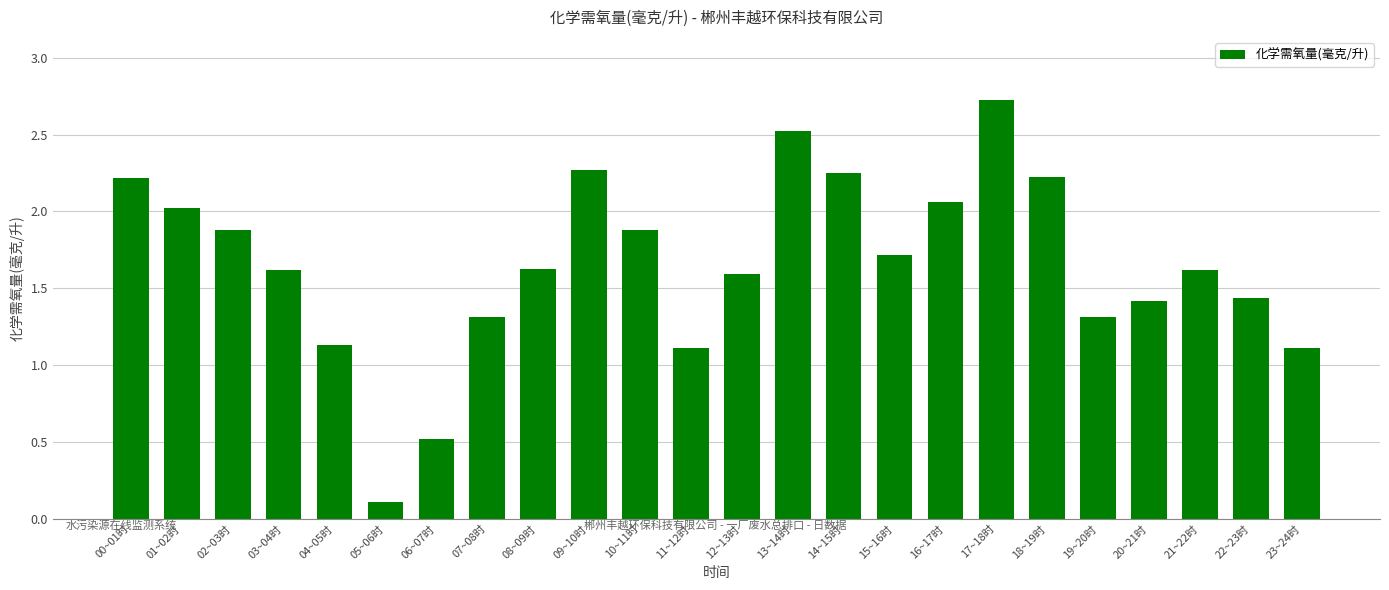

The value at 15~16时 is 1.7. True or false?

True